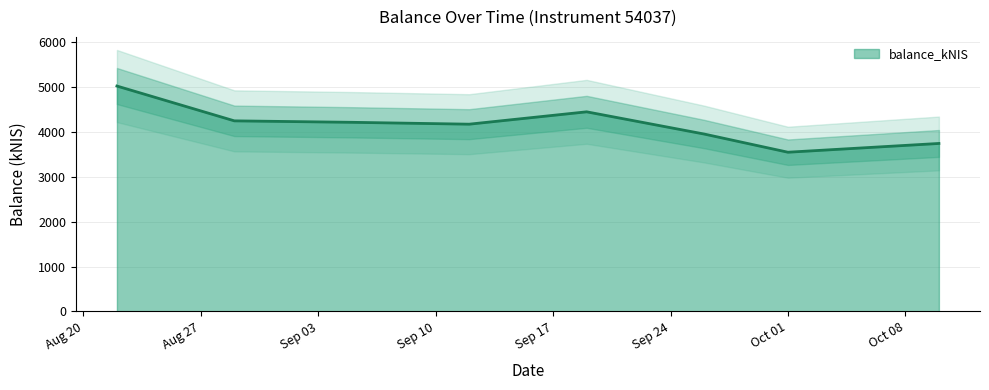

What is the difference between the values at 2024-08-22 and 2024-09-19?

574.3